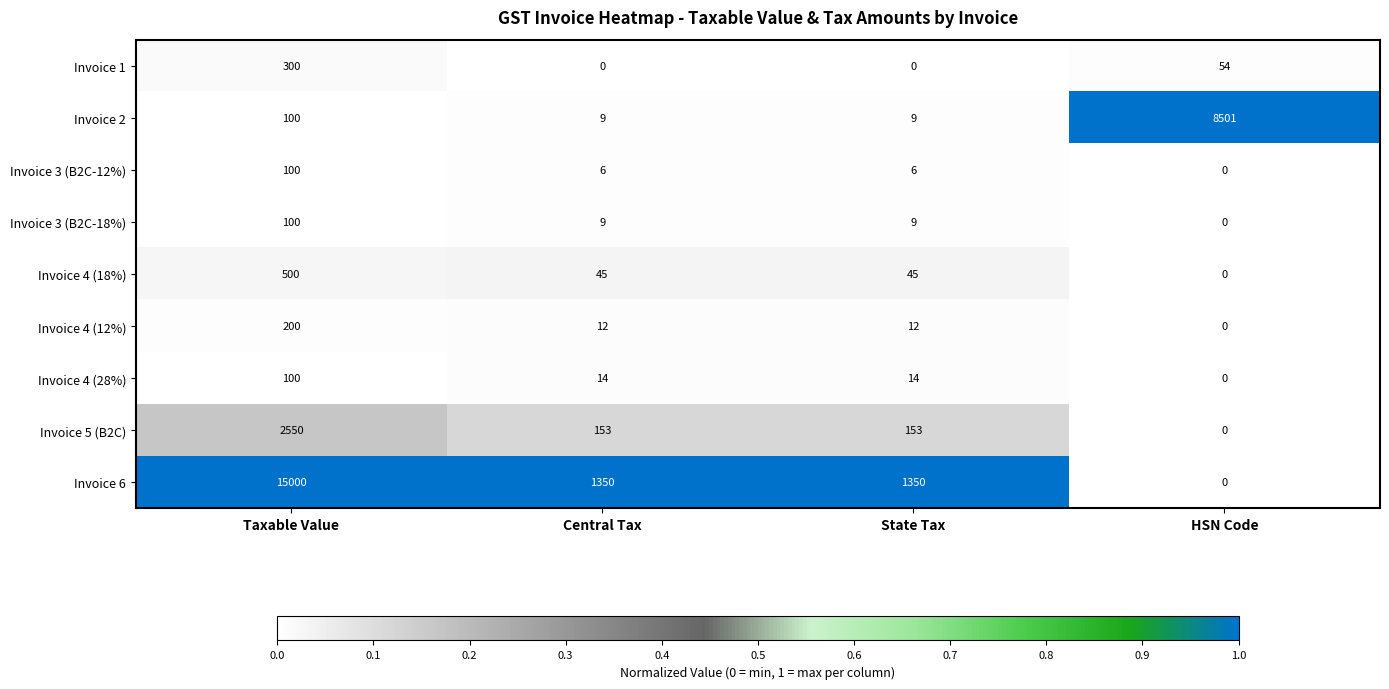

At which label does Invoice 4 (28%) reach its minimum?

HSN Code